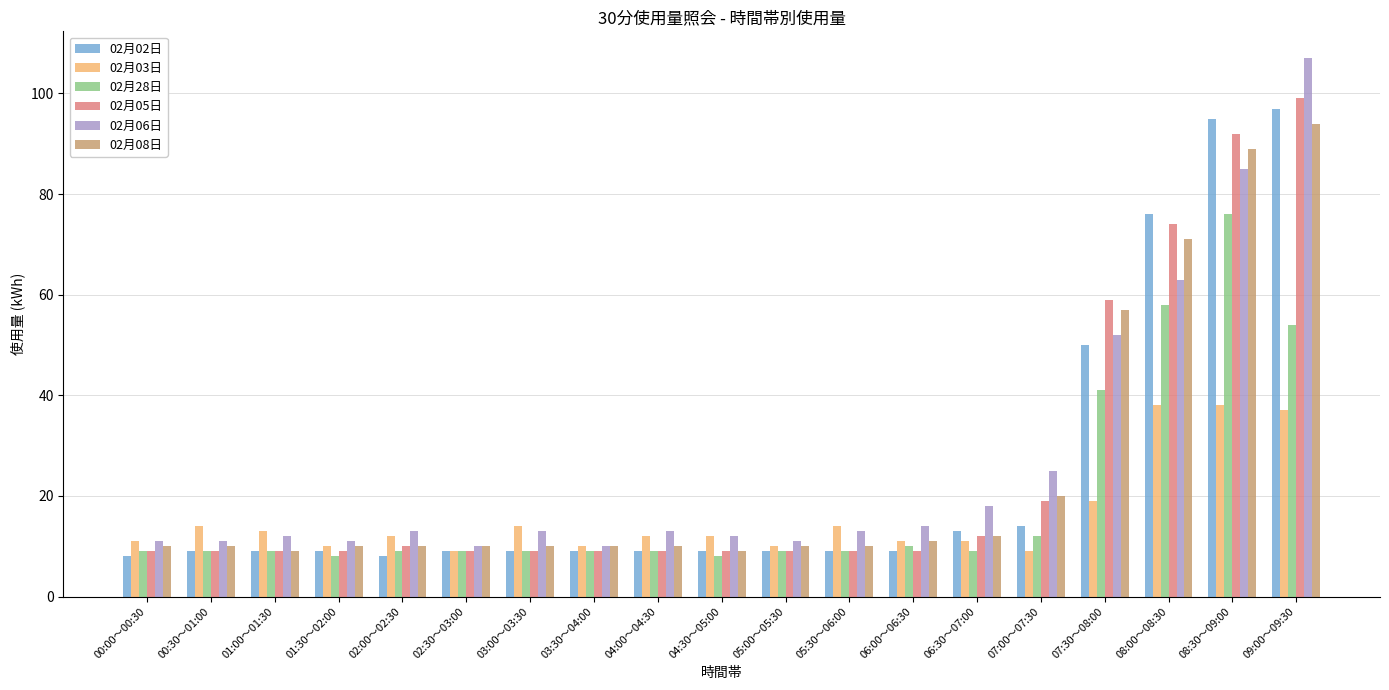

What is the value of the 02月03日 bar at the 14th from the left?

11